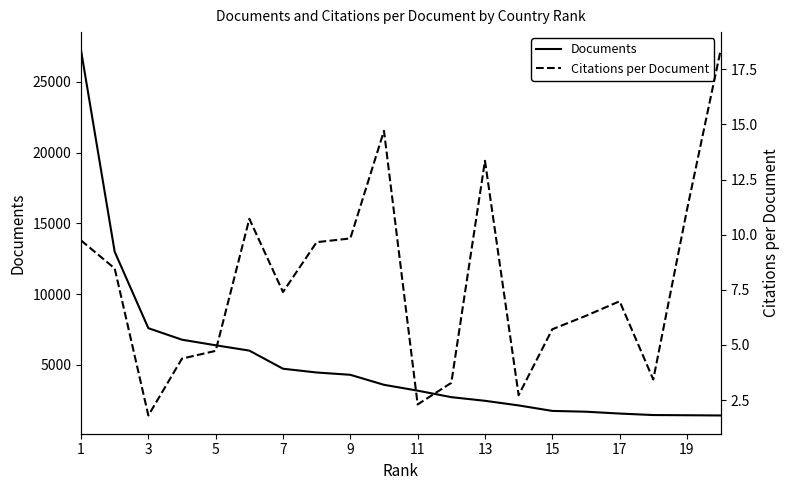

How many interior local valleys does the Citations per Document series have?

5